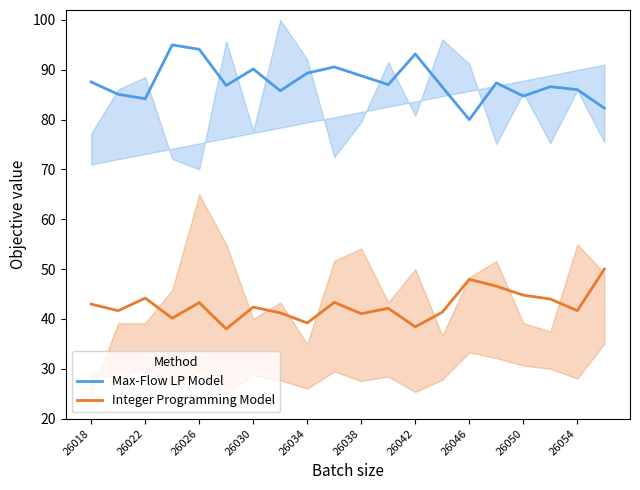

How many lines are shown in the chart?

2